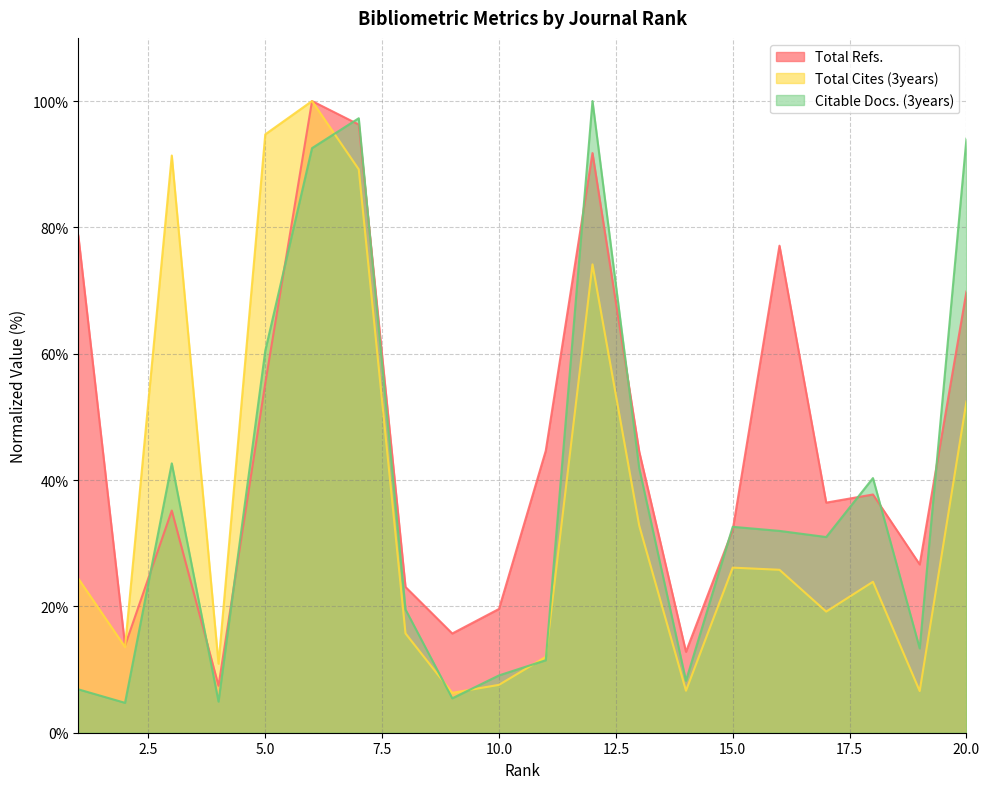

How many values in the Total Refs. series exceed 37?

10